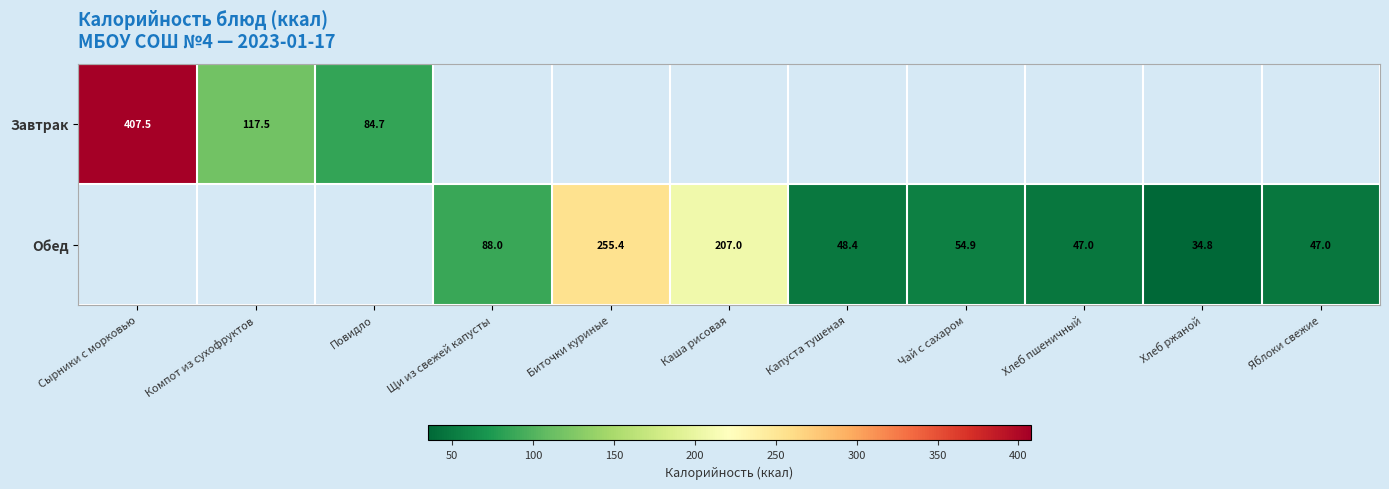

What is the sum of the Обед values at Щи из свежей капусты and Капуста тушеная?

136.4